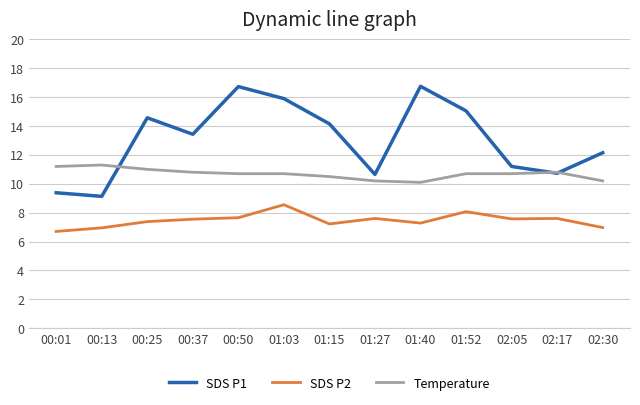

List the series in order of their peak value, lowest first.

SDS P2, Temperature, SDS P1